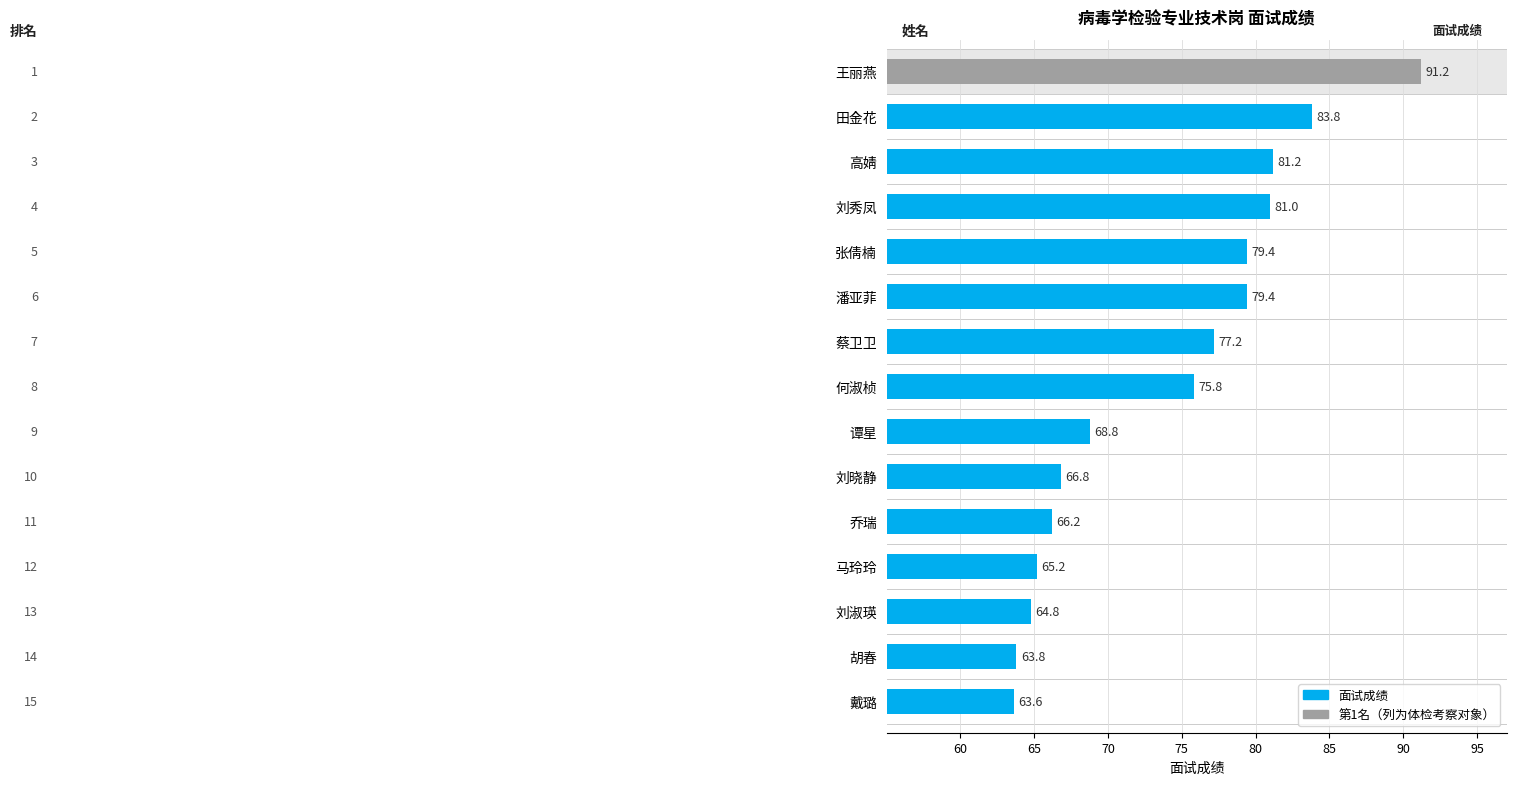

What is the value of the 10th bar from the top?

66.8